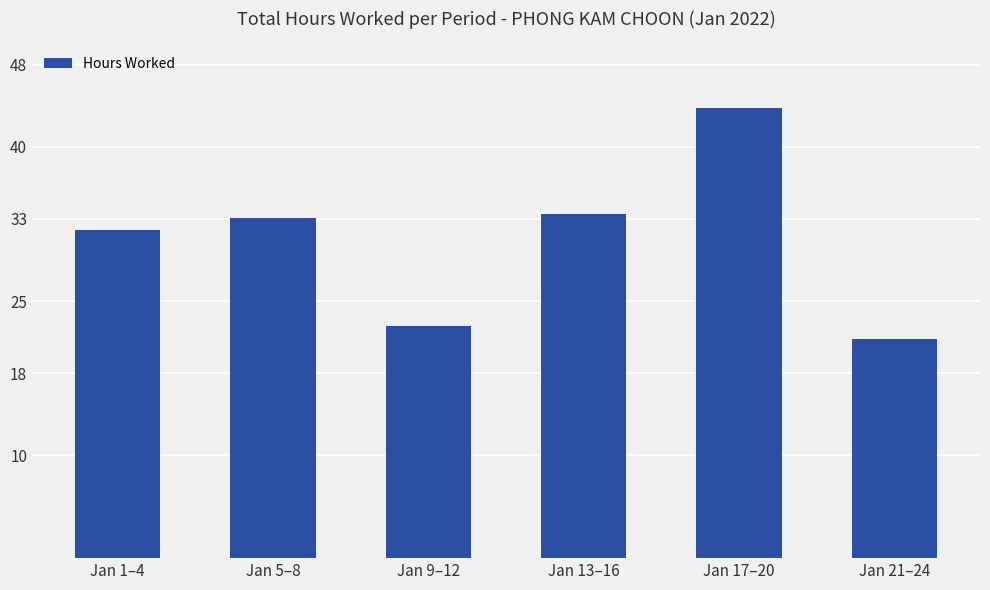

What is the sum of all values?

186.1